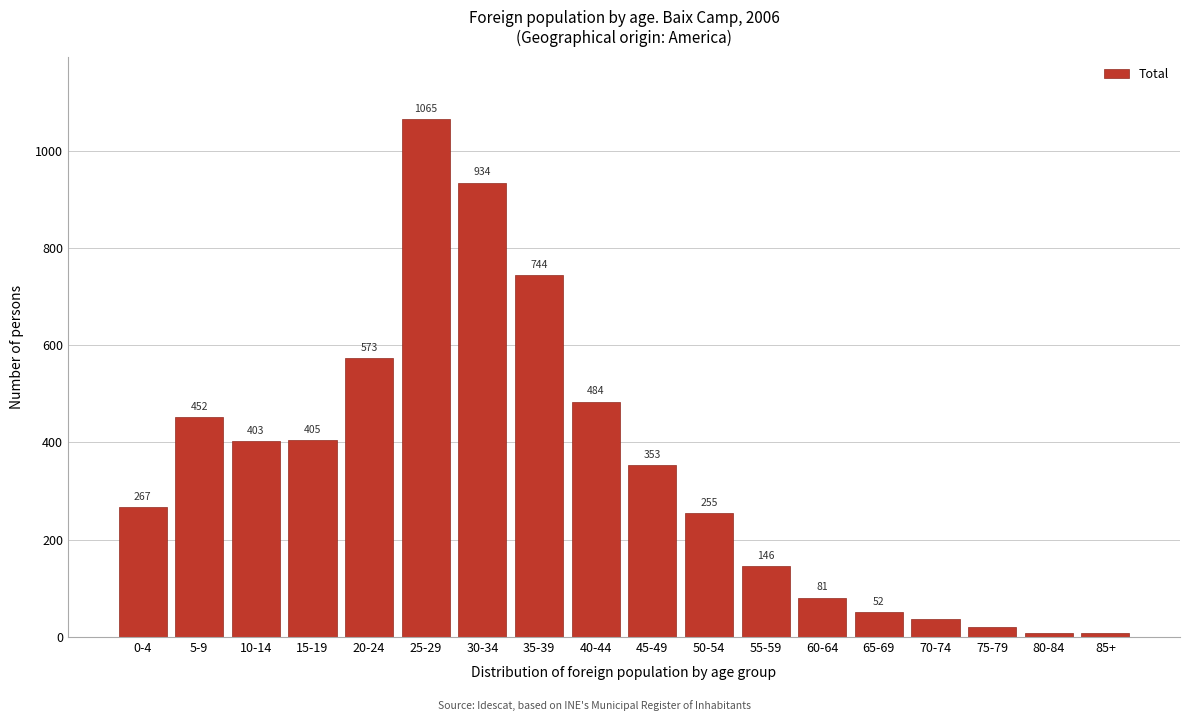

Reading left to right, transcribe all the data shown in this chart.

267	452	403	405	573	1065	934	744	484	353	255	146	81	52	37	20	9	9